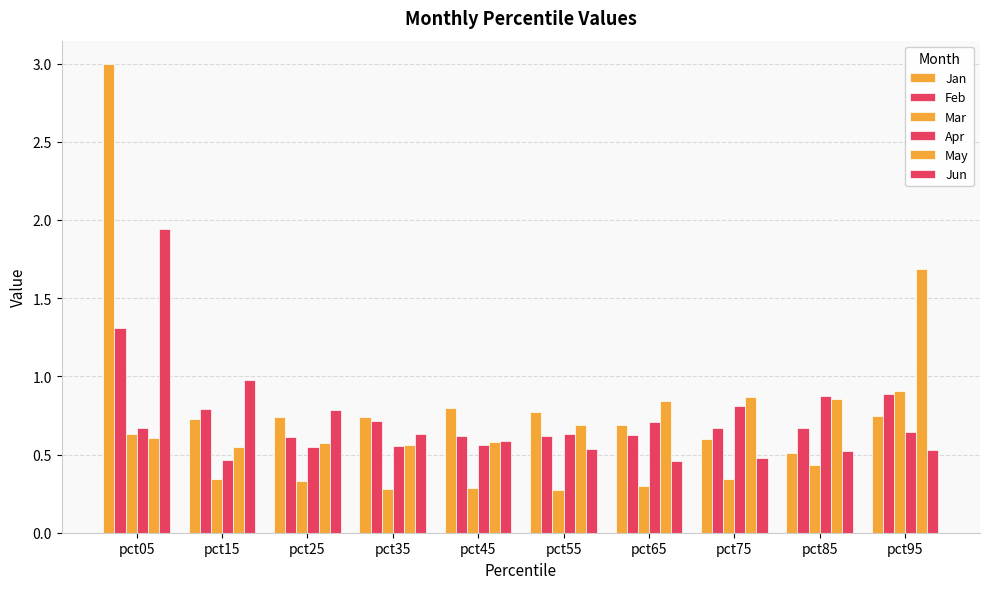

Count the Feb values in the range 0 to 1.

9